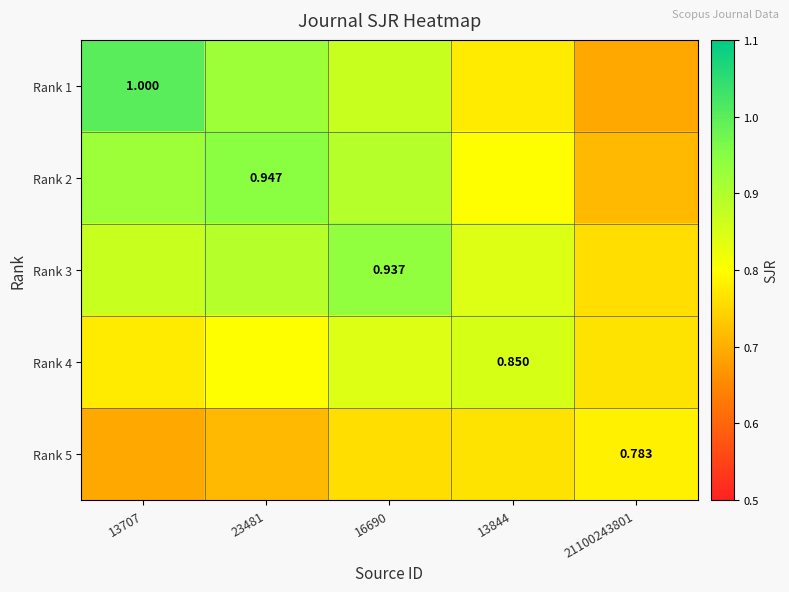

The value of Rank 4 at 23481 is 0.8. True or false?

True